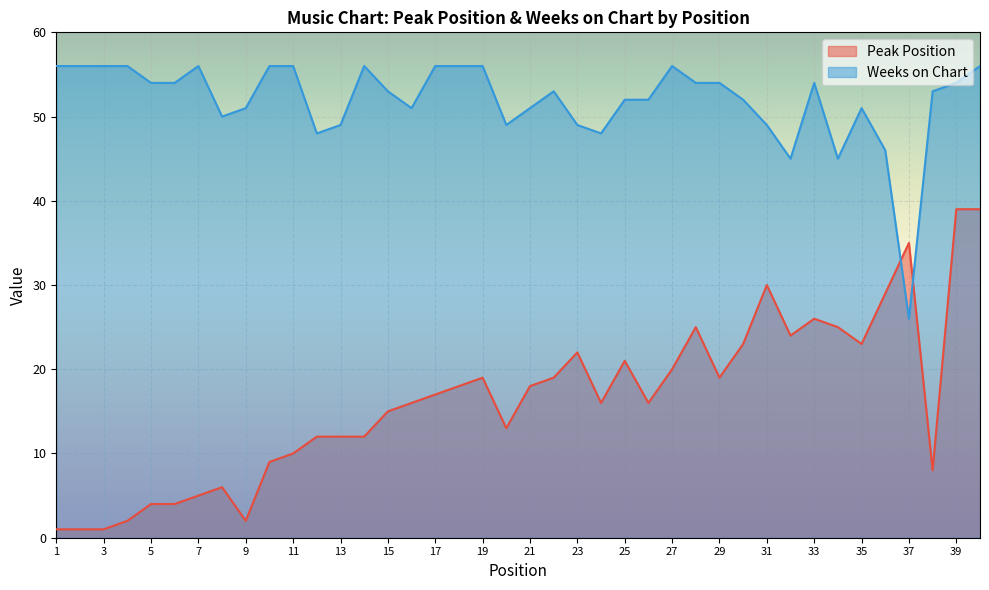

How many lines are shown in the chart?

2